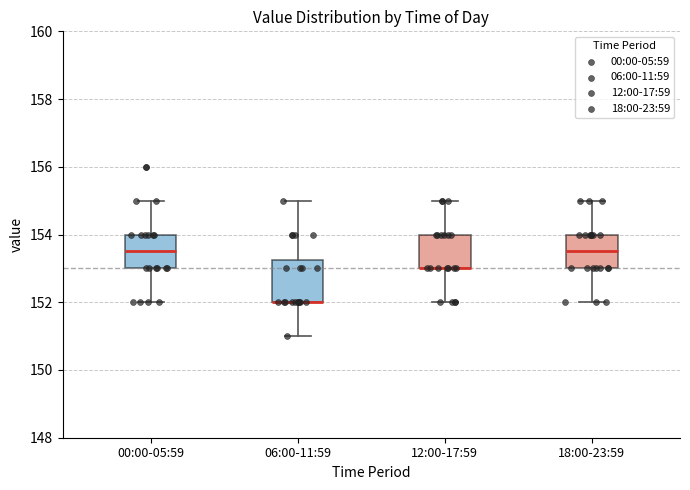

Where does the lower whisker of the box for 06:00-11:59 end on the y-axis? The values are not printed on the chart, so give them approximately, as read against the axis.

151.0